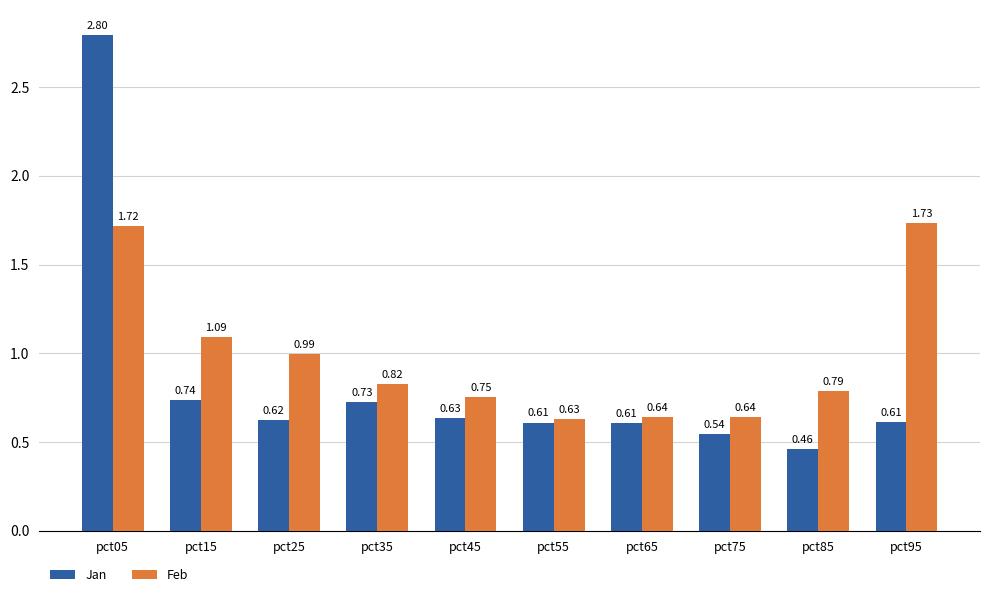

List the series in order of their peak value, highest first.

Jan, Feb